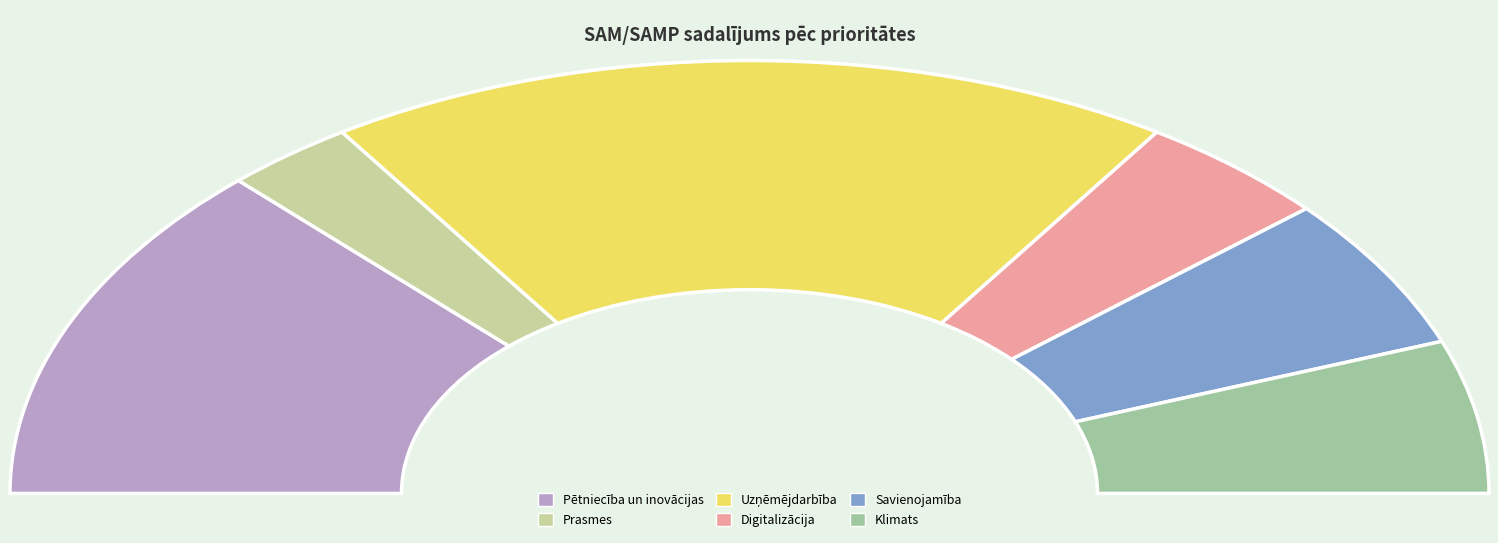

Is Pētniecība un inovāciju kapacitātes stiprināšana the majority of the pie?

No